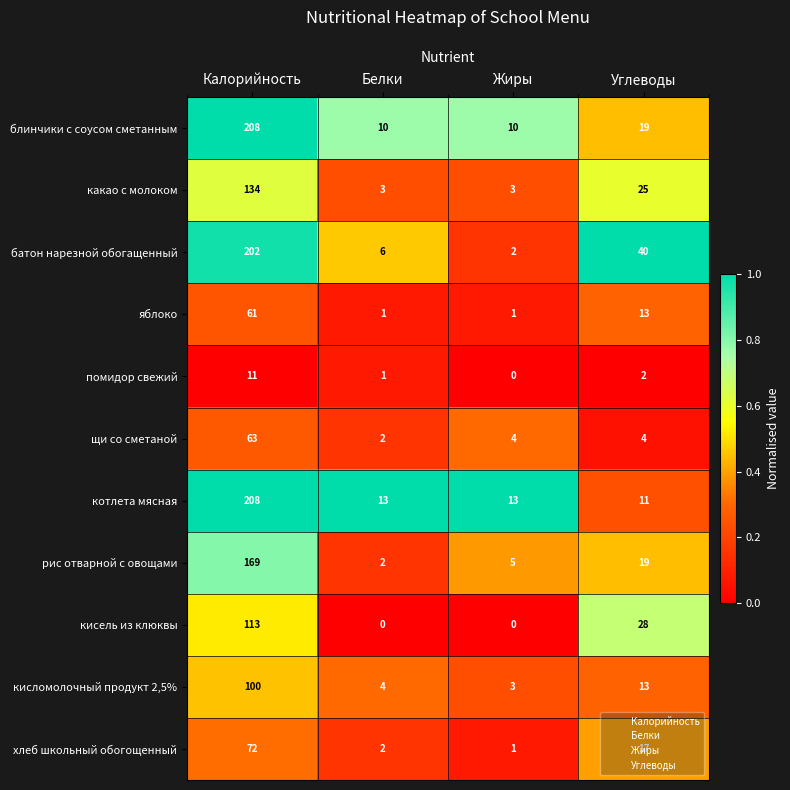

At which label does кисломолочный продукт 2,5% reach its peak?

Калорийность